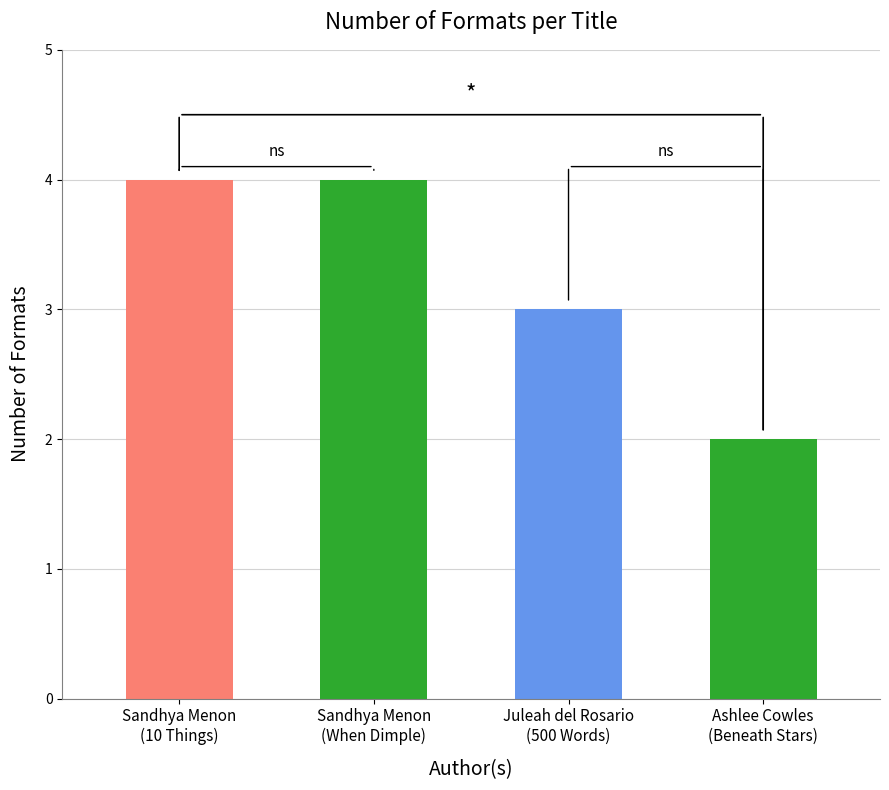

The chart shows a value of 4 at Sandhya Menon
(10 Things I Hate
about Pinky). True or false?

True